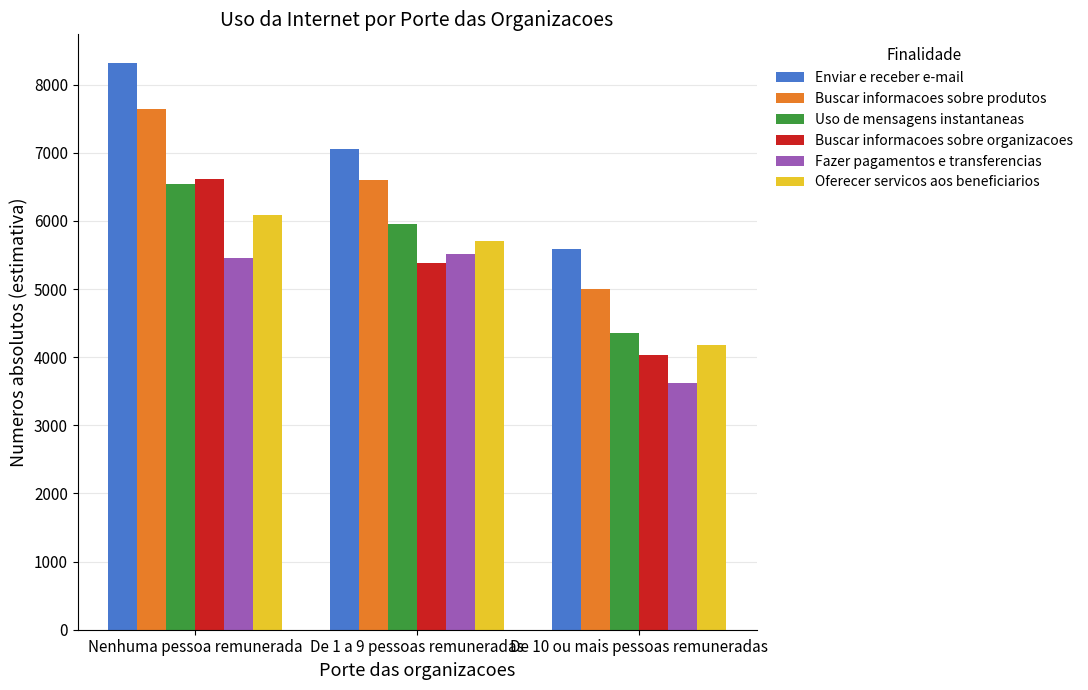

What position from the right is De 10 ou mais pessoas remuneradas?

1